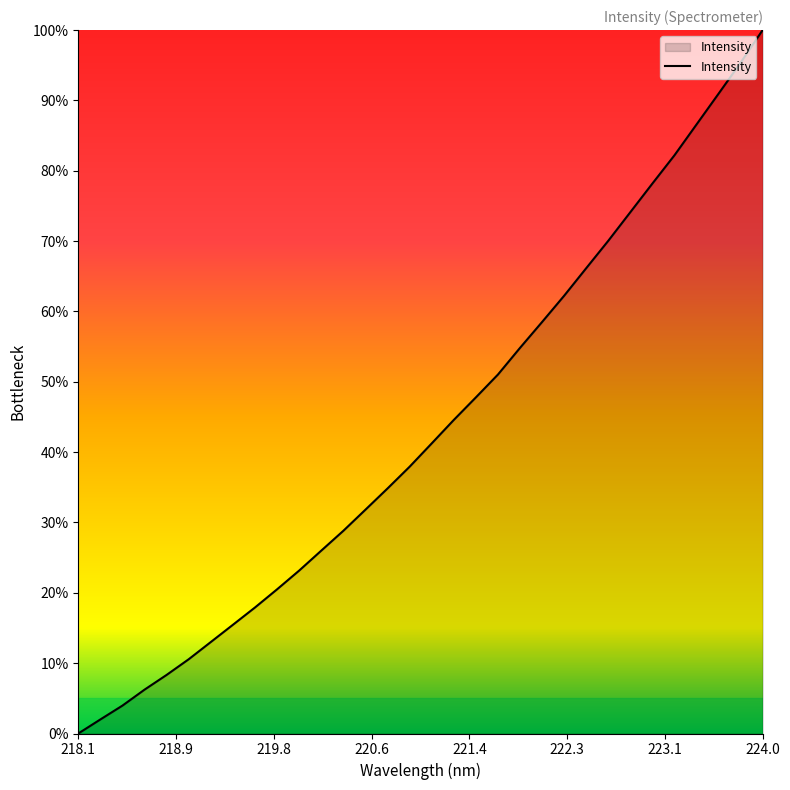

Is this an area chart (filled region under the line)?

Yes